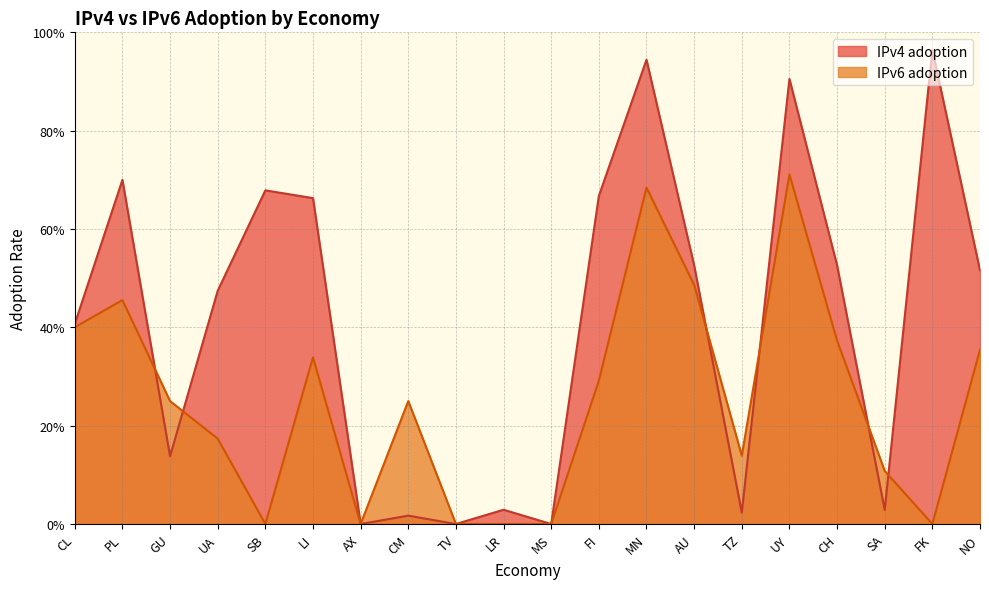

What is the average value of the IPv6 adoption series?

0.3